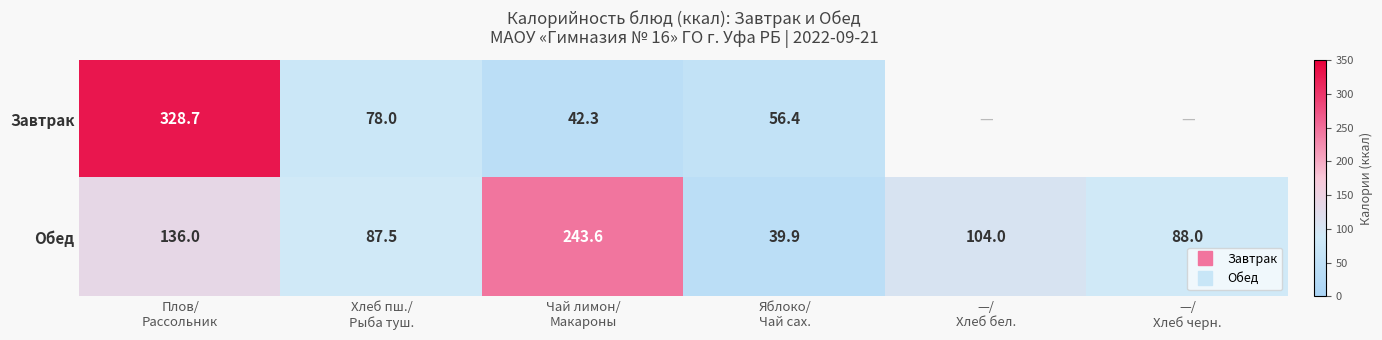

What is the sum of all Завтрак values?

505.4